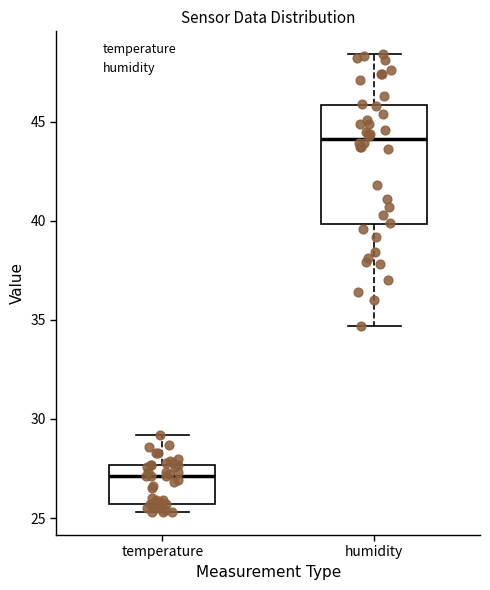

Which box is the tallest, from its lower edge to its upper edge?

humidity